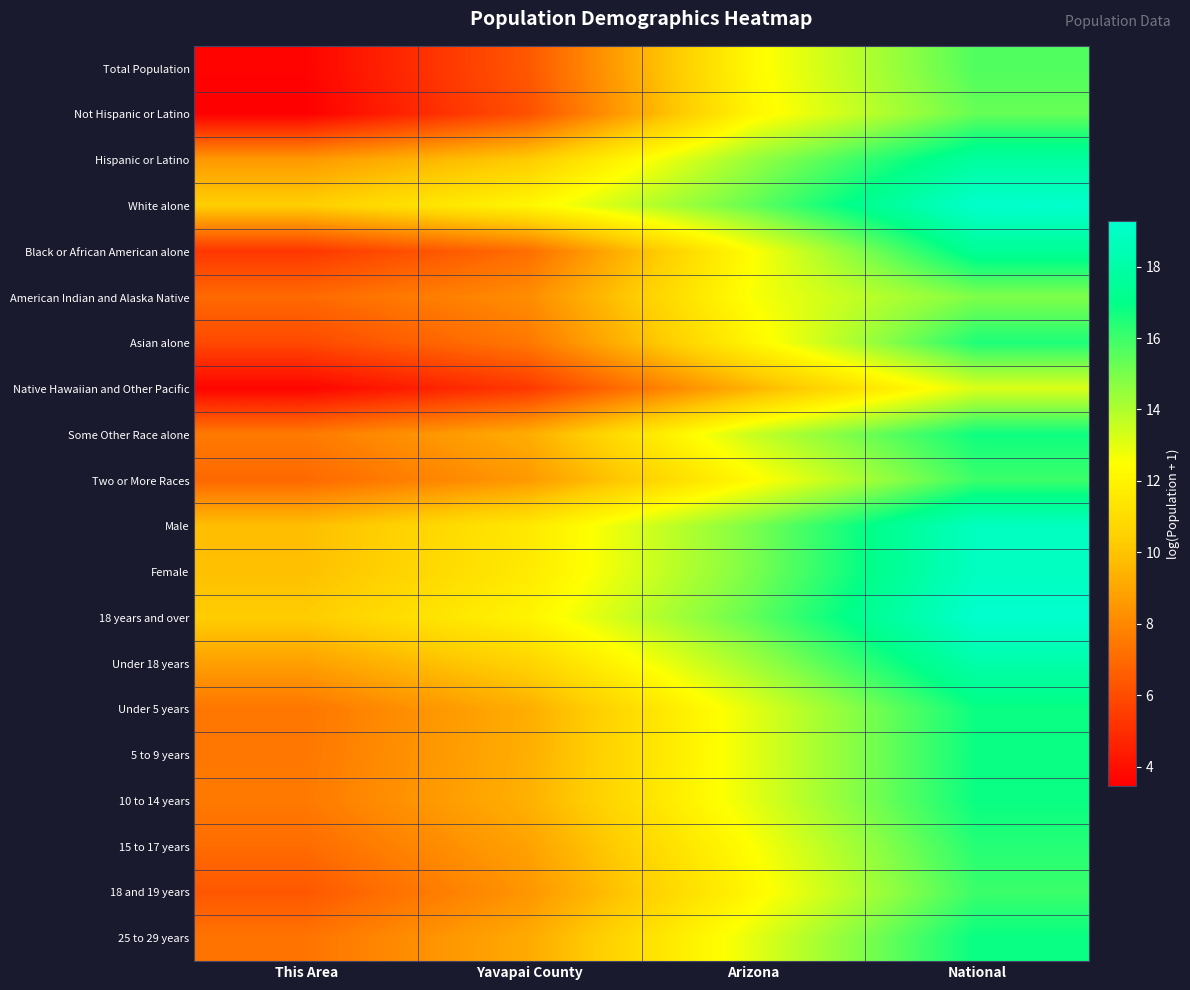

At how many categories does at least one series exceed 6?

4